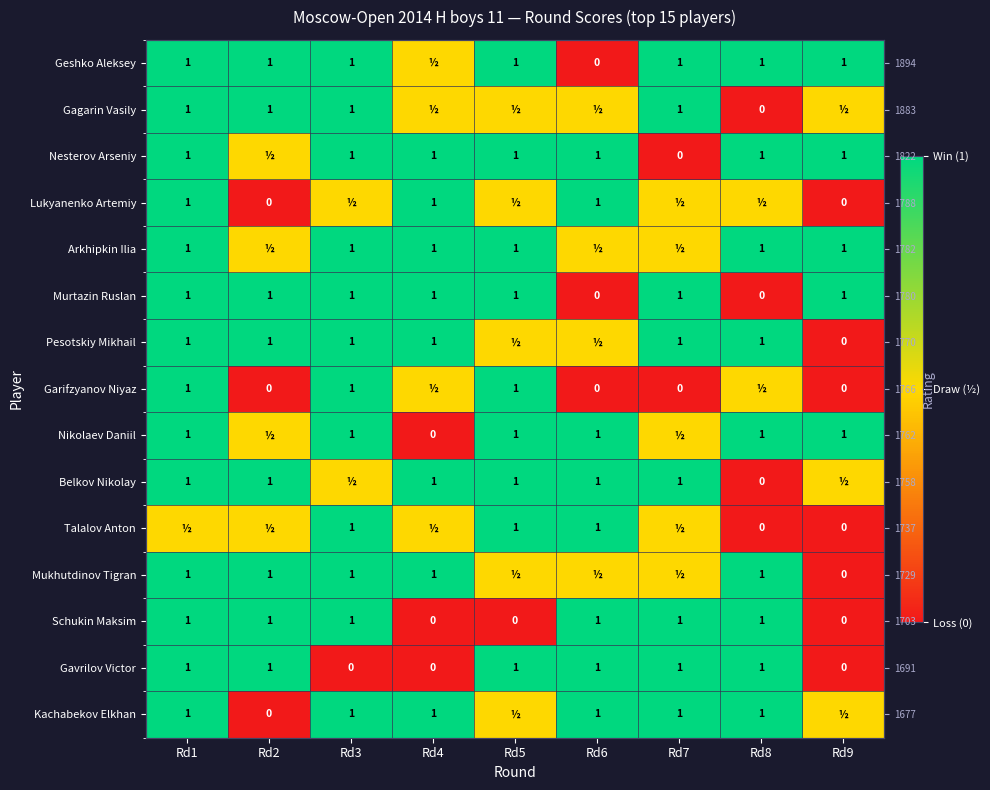

True or false: Talalov Anton has a value of 0.5 at Rd4.

True